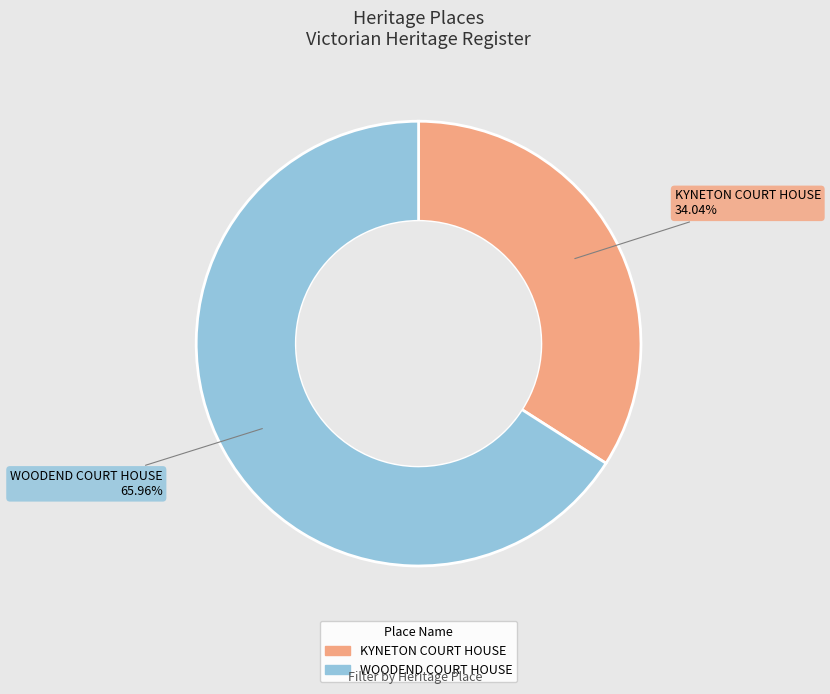

Between KYNETON COURT HOUSE and WOODEND COURT HOUSE, which is larger?

WOODEND COURT HOUSE